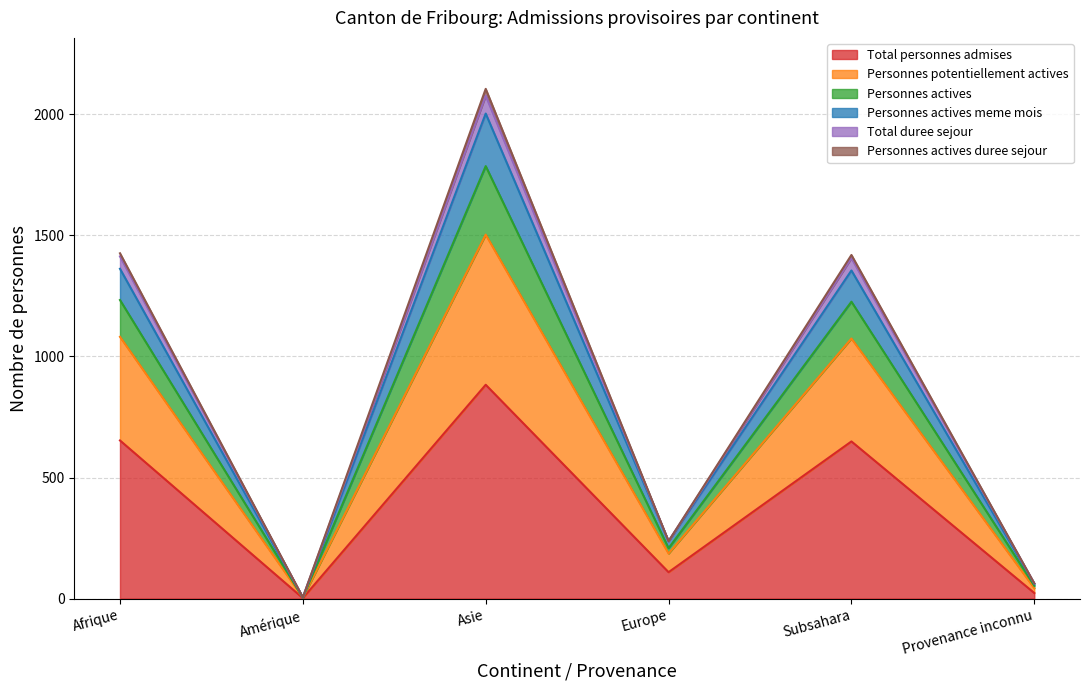

What is the spread (max minus min) of values at Afrique?

773